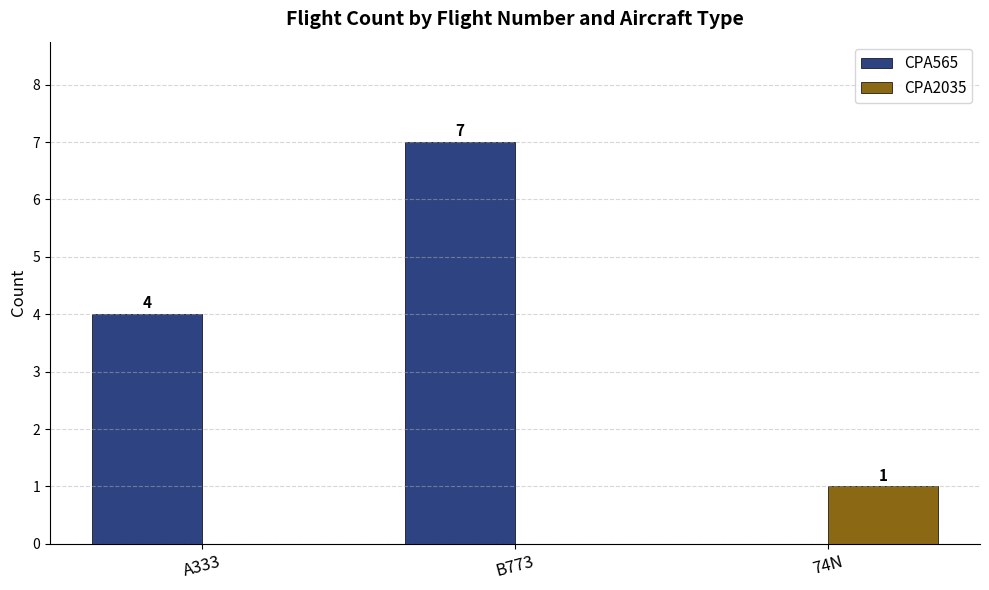

What is the difference between the CPA565 values at B773 and 74N?

7